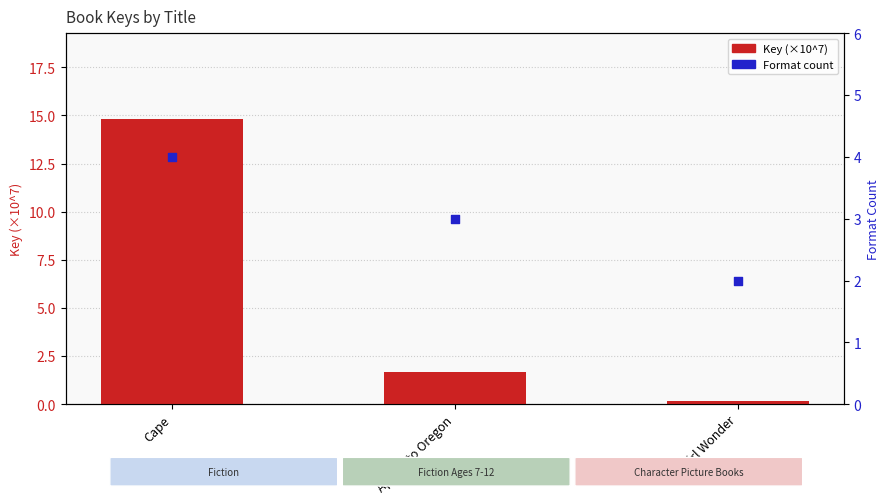

What is the total value across all series at Apples to Oregon?

4.7